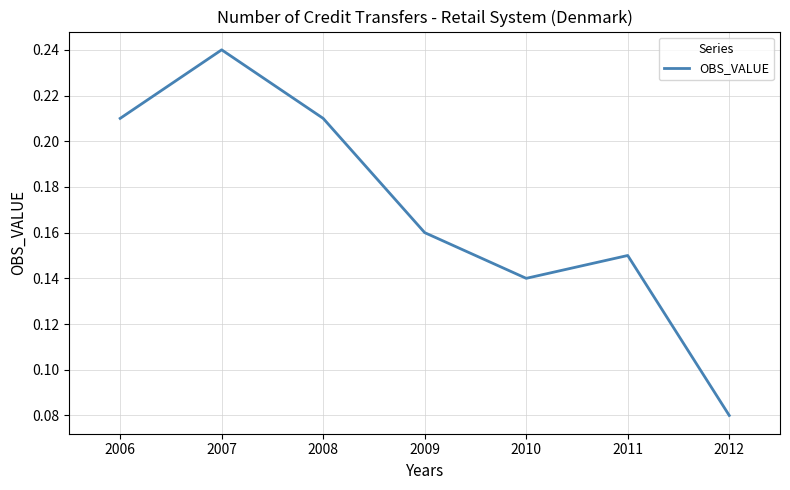

Where is the data nearest to the value 0?

2012